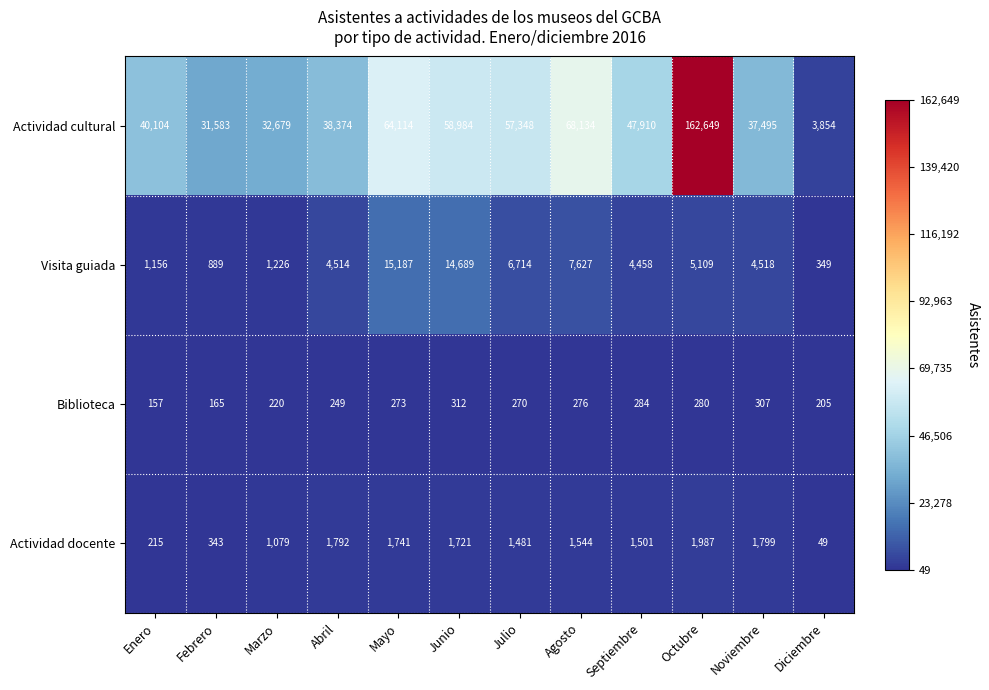

Which series changed the most between Noviembre and Diciembre?

Actividad cultural